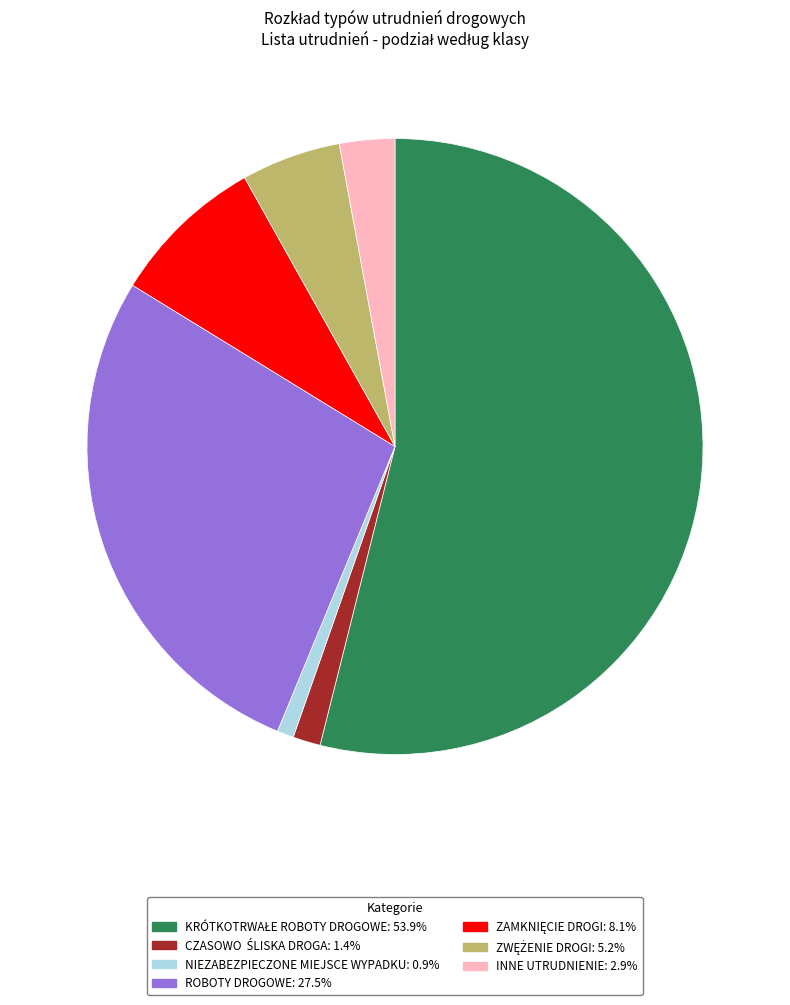

Does any single category account for the majority?

Yes